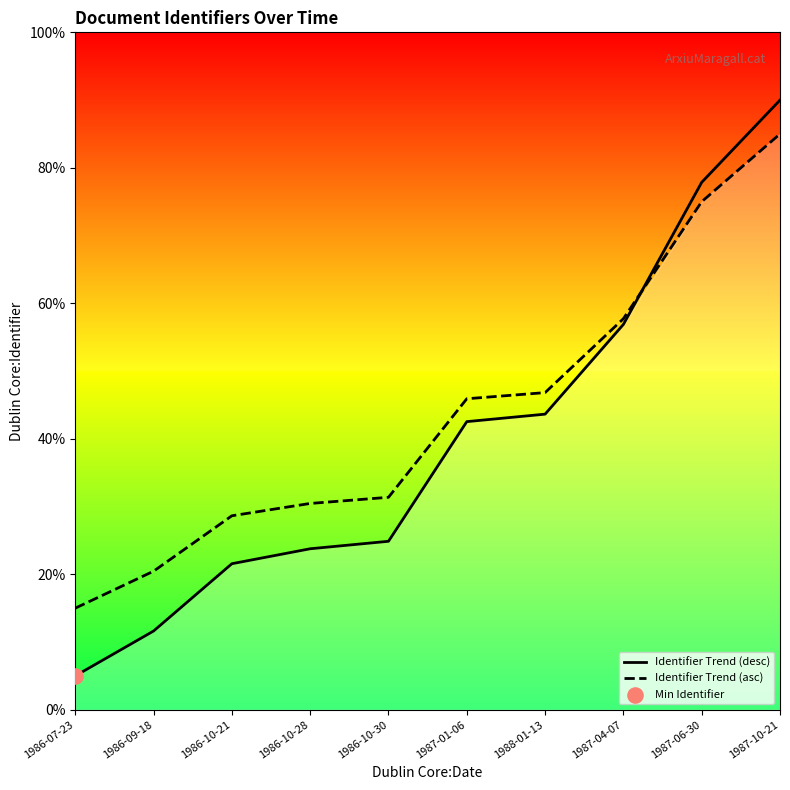

Is the value of Identifier Trend (asc) at 1986-10-30 greater than the value of Identifier Trend (desc) at 1986-09-18?

Yes